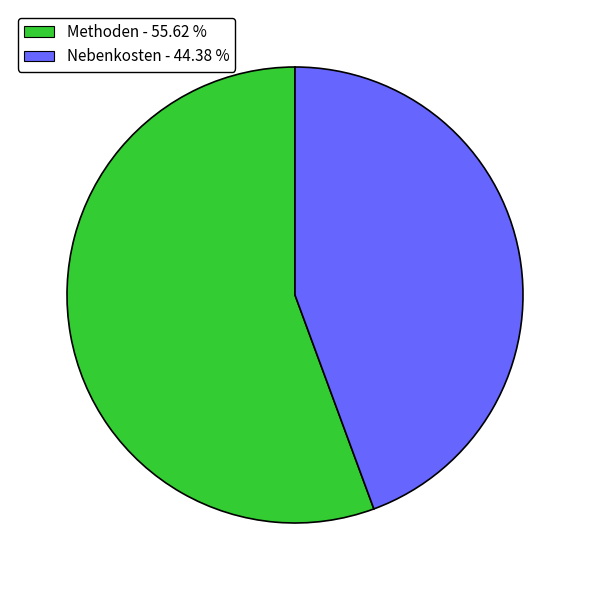

Which category has the biggest portion of the pie?

Methoden - 55.62 %